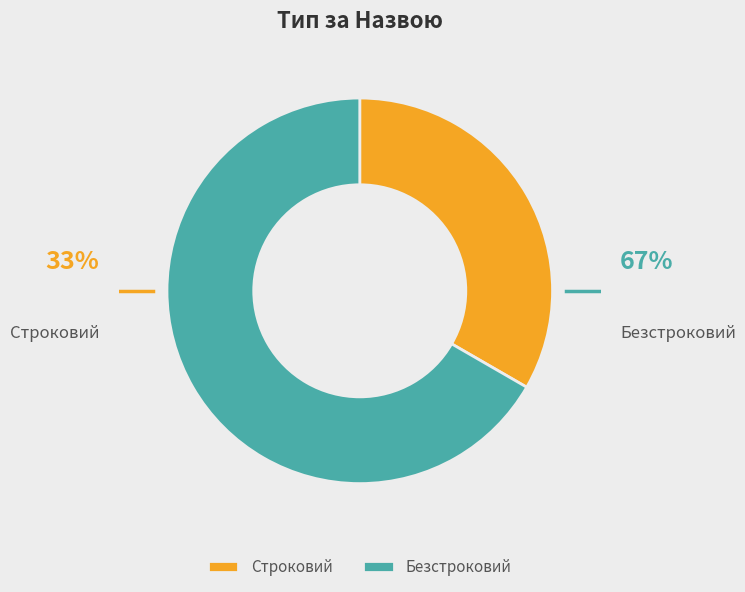

What is the smallest slice in the pie chart?

Строковий